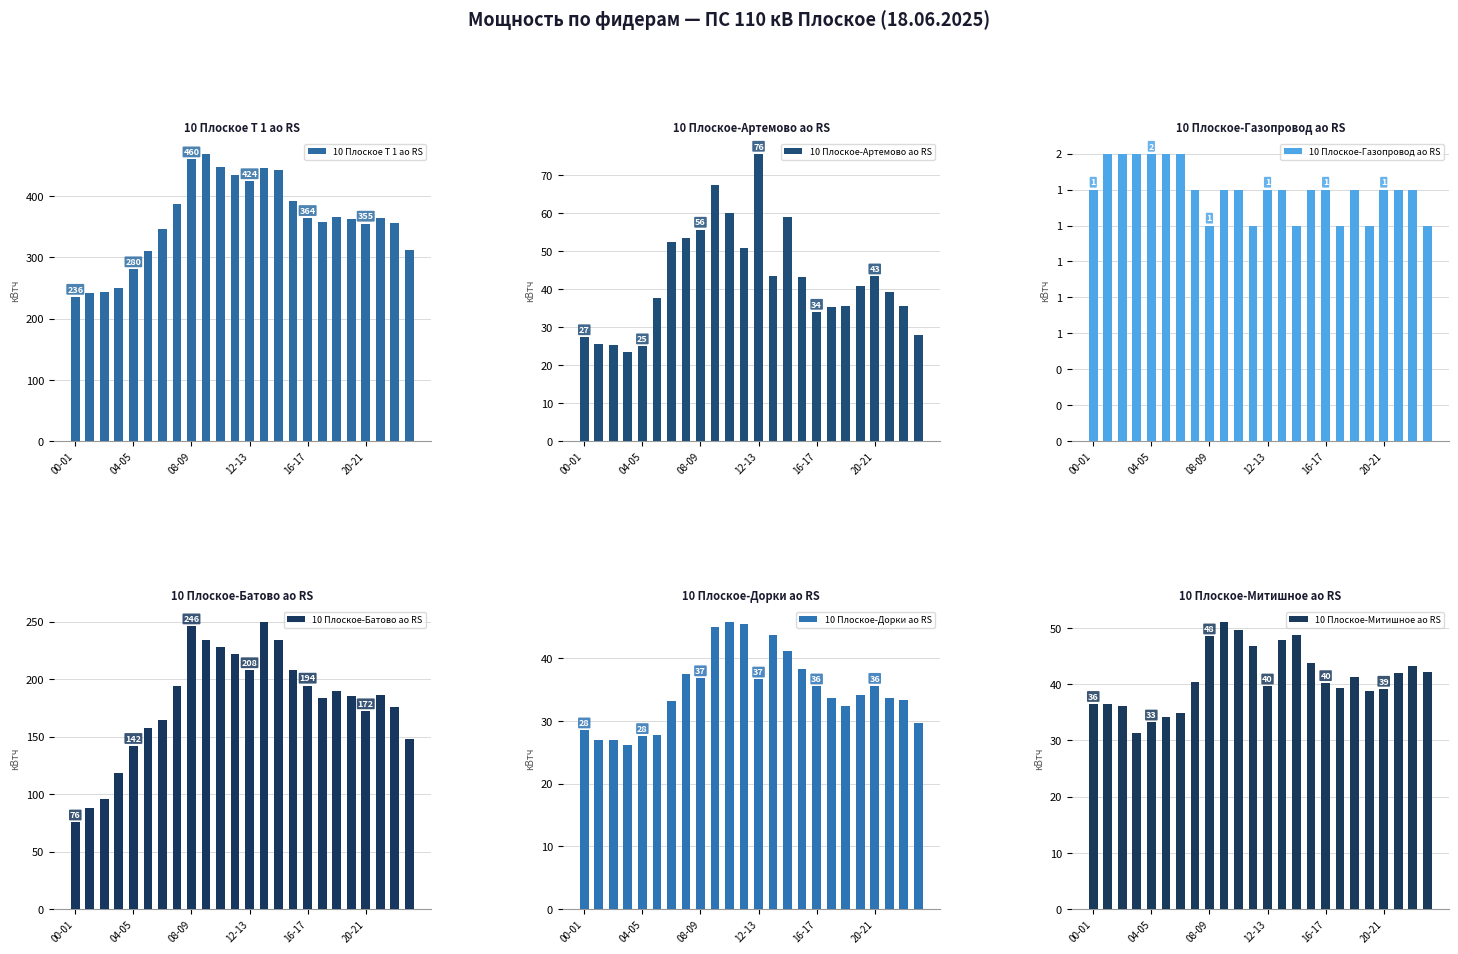

What is the average value of the 10 Плоское Т 1 ао RS series?

360.2